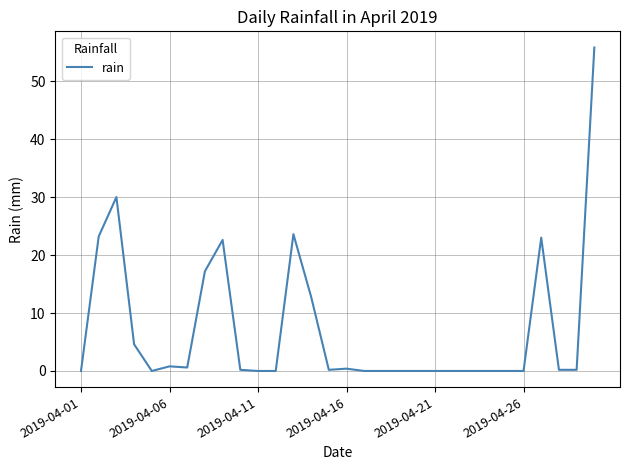

What is the greatest value displayed?

55.8